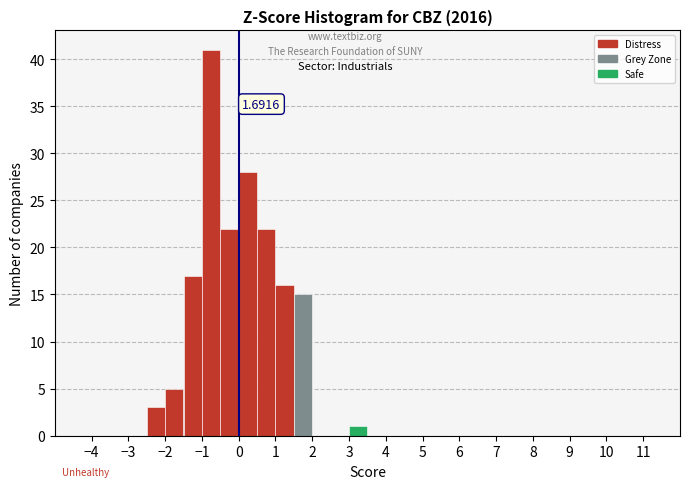

Which range on the x-axis has the tallest bar?

-1.0 to -0.5